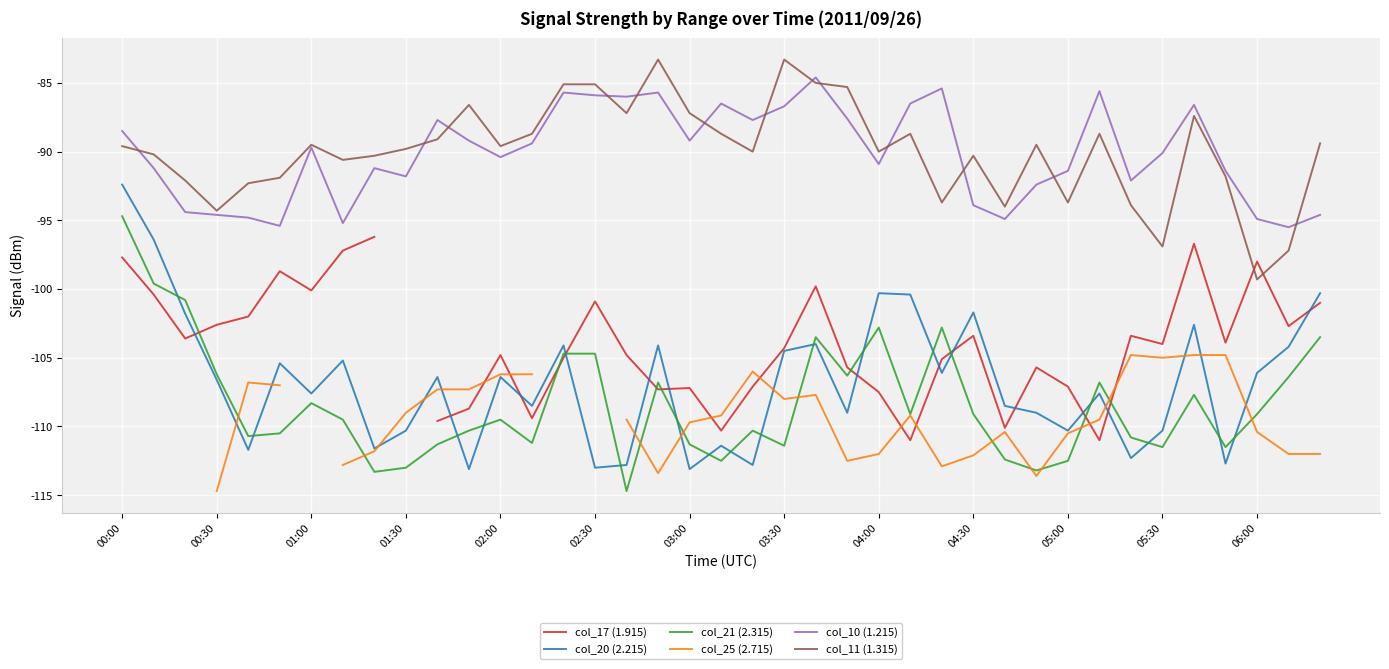

What is the maximum value for col_21 (2.315)?

-94.7